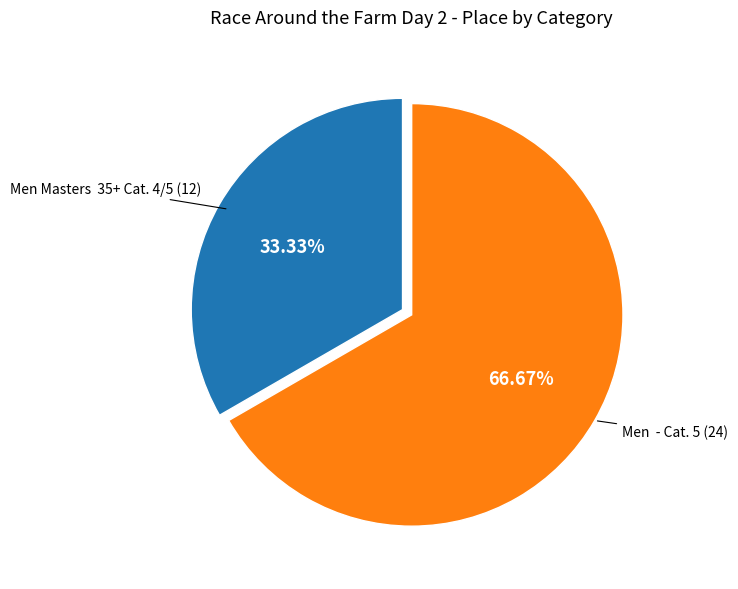

Count the number of slices in the pie.

2